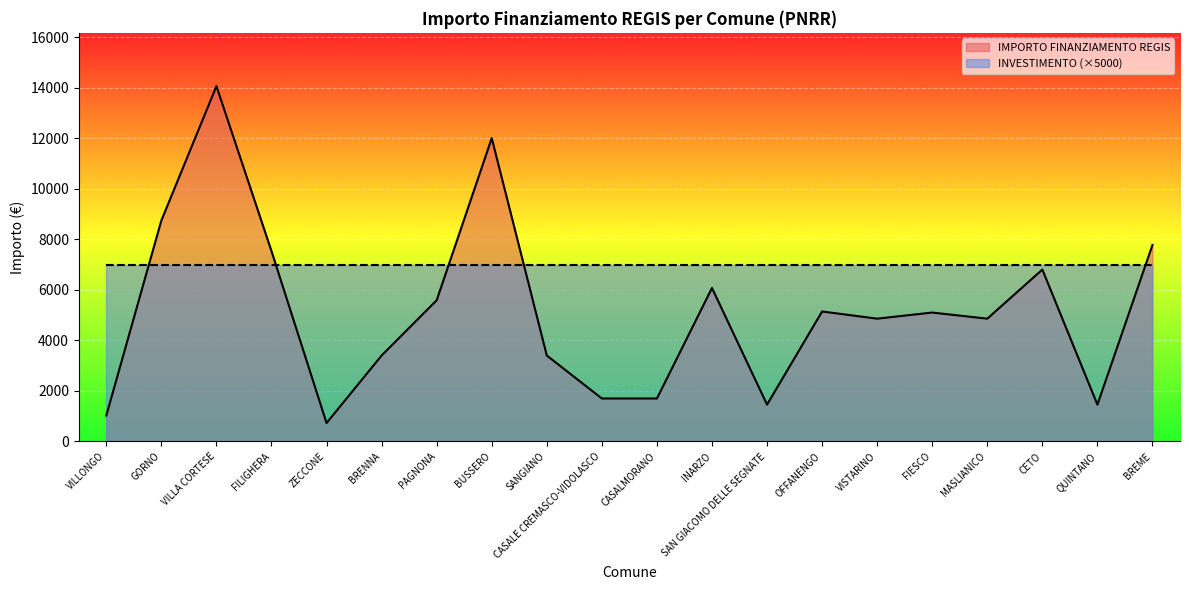

What position from the left is VILLONGO?

1